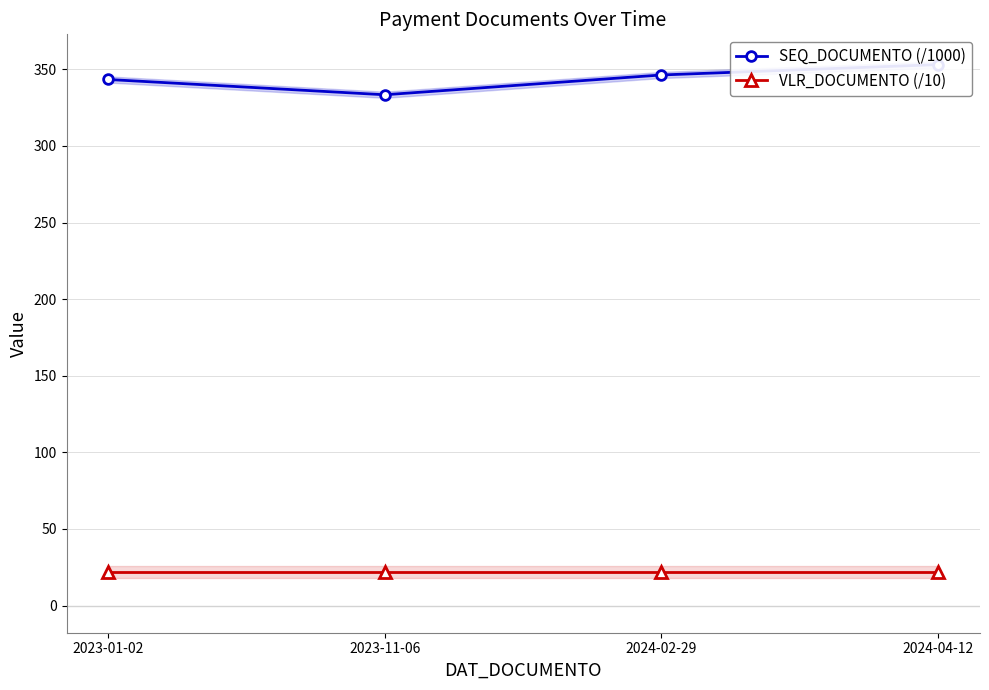

Rank the series by their average value, from lowest to highest.

VLR_DOCUMENTO (/10), SEQ_DOCUMENTO (/1000)